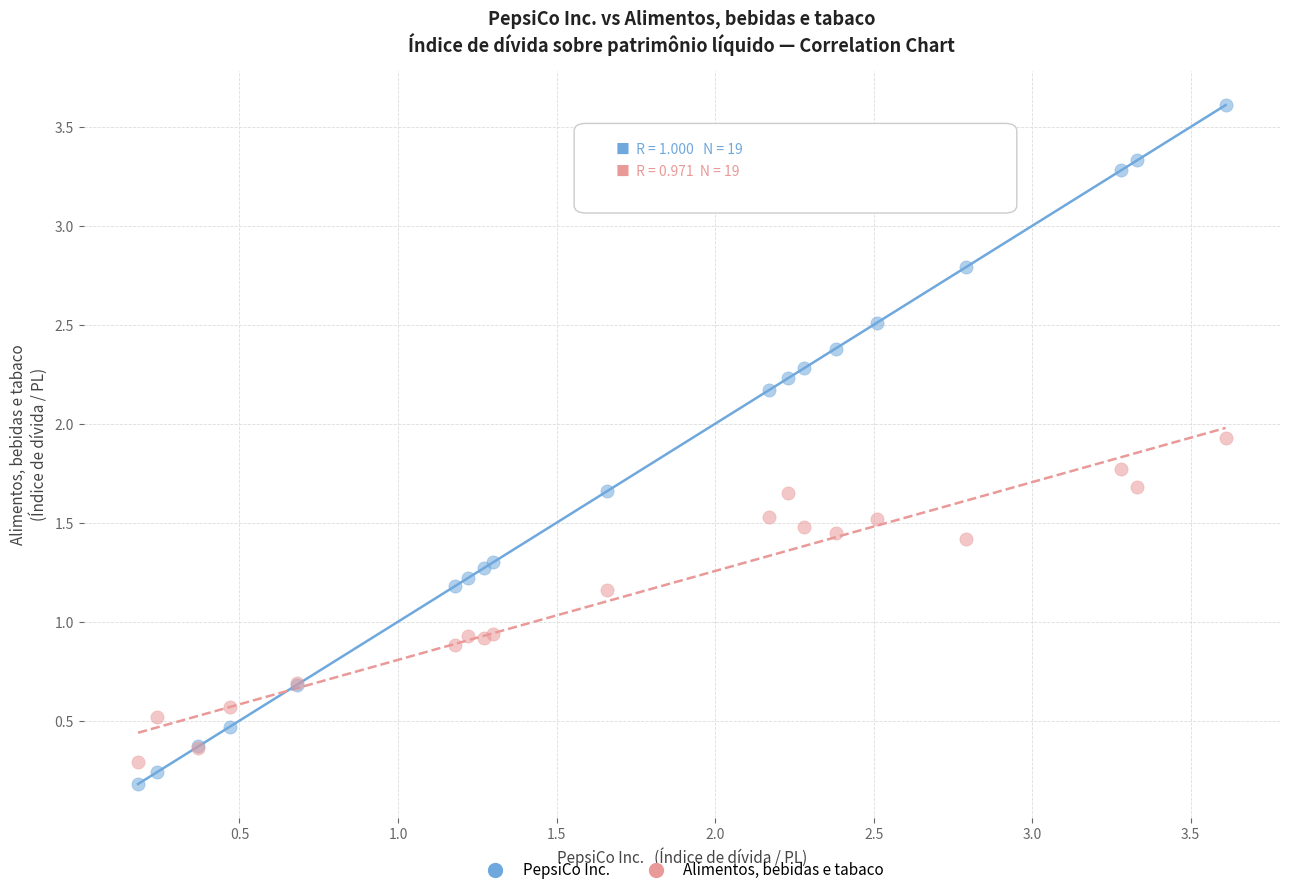

Which series reaches the maximum Y coordinate?

PepsiCo Inc.